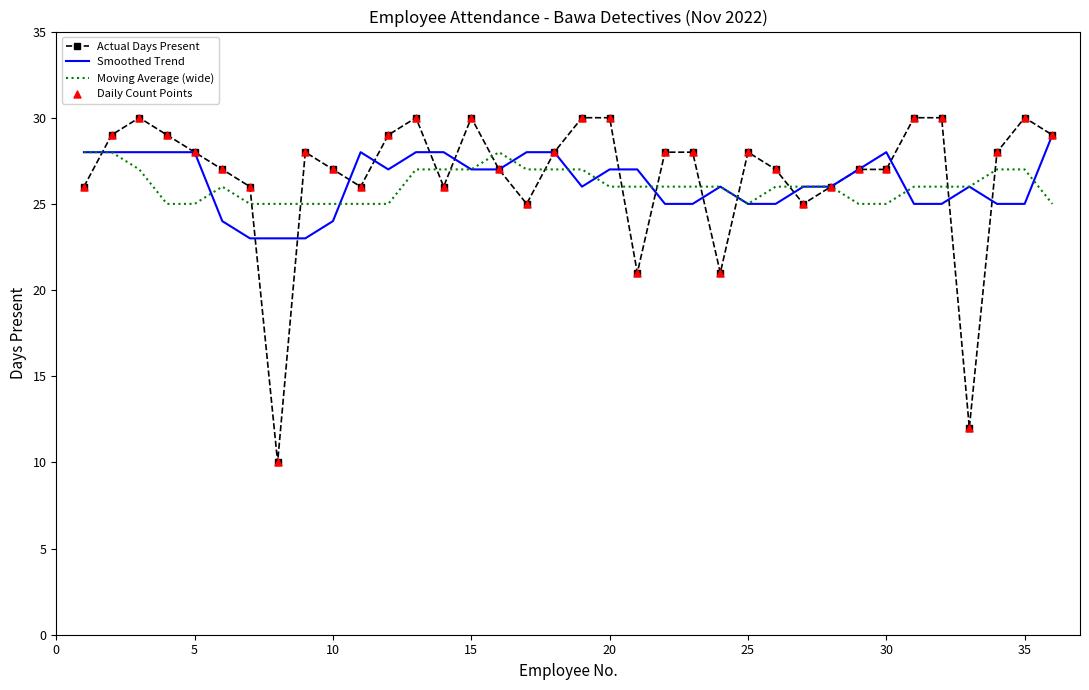

Which series has the largest range (max minus min)?

Actual Days Present